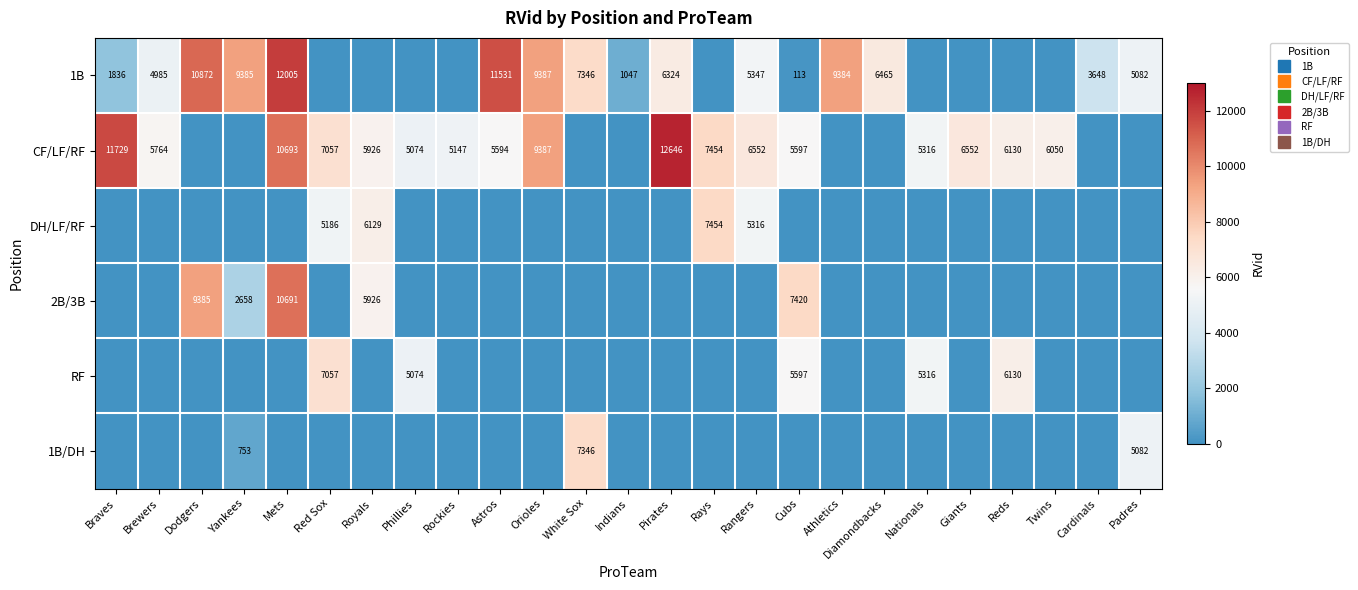

The value of 1B at Cardinals is 1398. True or false?

False